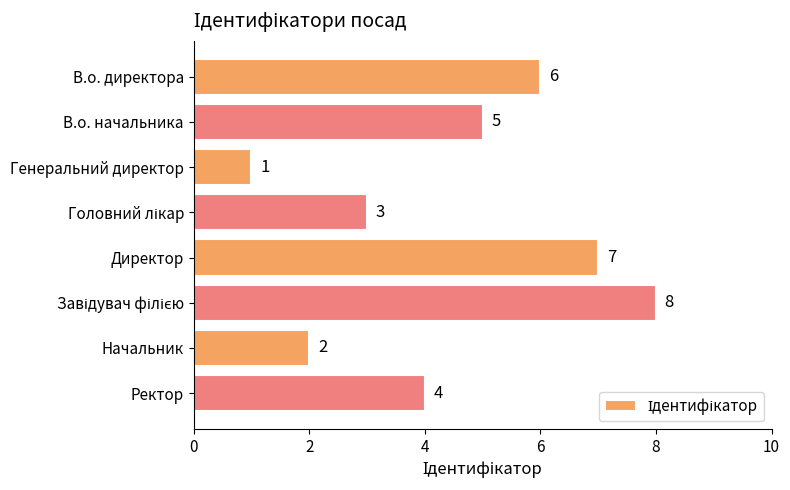

What position from the top is Начальник?

7